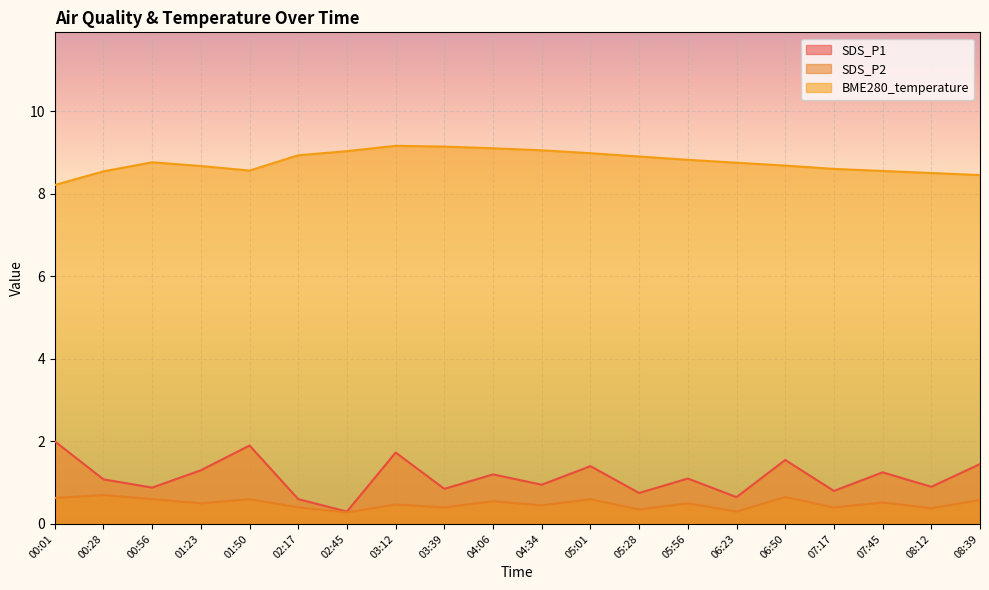

How many interior local peaks does the SDS_P1 series have?

7